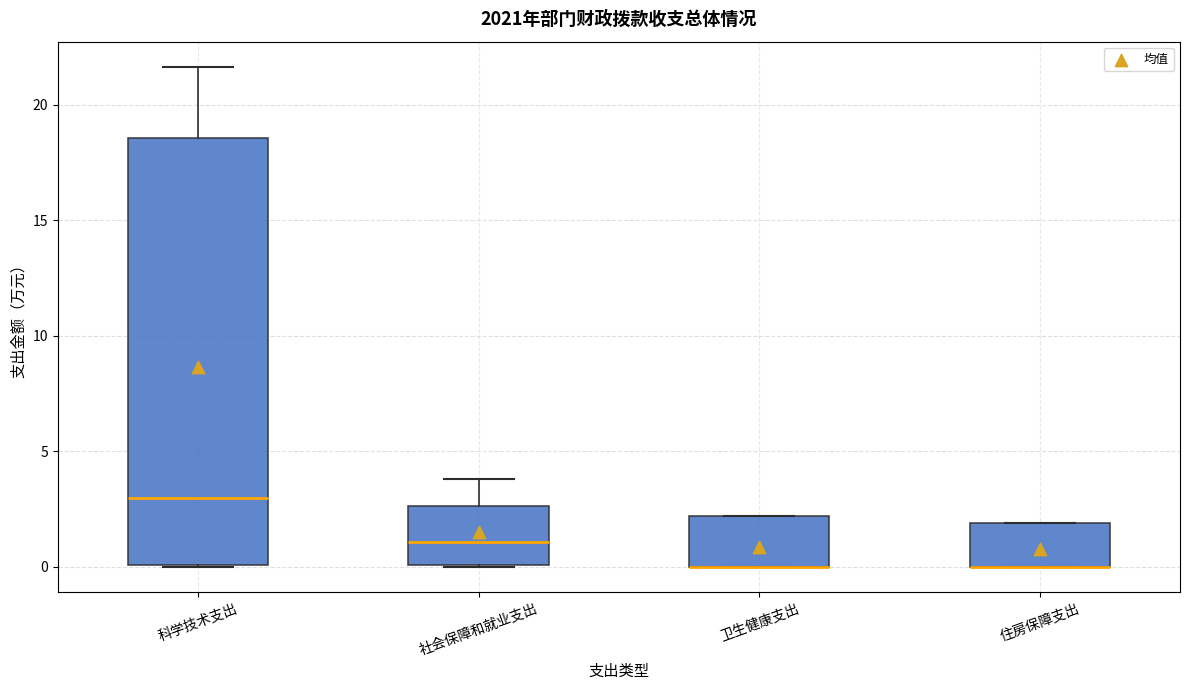

Where is the lower edge of the box for 卫生健康支出 on the y-axis? The values are not printed on the chart, so give them approximately, as read against the axis.

0.0